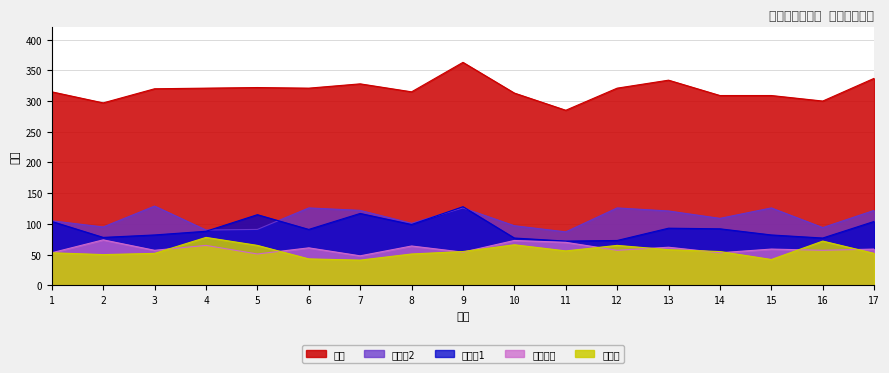

Reading left to right, list all the values displayed in this chart.

外国语: 1=53	2=50	3=52	4=78	5=65	6=43	7=41	8=51	9=55	10=66	11=56	12=65	13=58	14=55	15=42	16=72	17=52
政治理论: 1=53	2=74	3=57	4=65	5=51	6=61	7=48	8=64	9=54	10=73	11=70	12=57	13=62	14=53	15=59	16=57	17=59
业务课1: 1=104	2=78	3=82	4=88	5=115	6=91	7=117	8=99	9=128	10=77	11=72	12=73	13=93	14=92	15=82	16=77	17=104
业务课2: 1=105	2=95	3=129	4=90	5=91	6=126	7=122	8=101	9=126	10=97	11=87	12=126	13=121	14=109	15=126	16=94	17=122
总分: 1=315	2=297	3=320	4=321	5=322	6=321	7=328	8=315	9=363	10=313	11=285	12=321	13=334	14=309	15=309	16=300	17=337